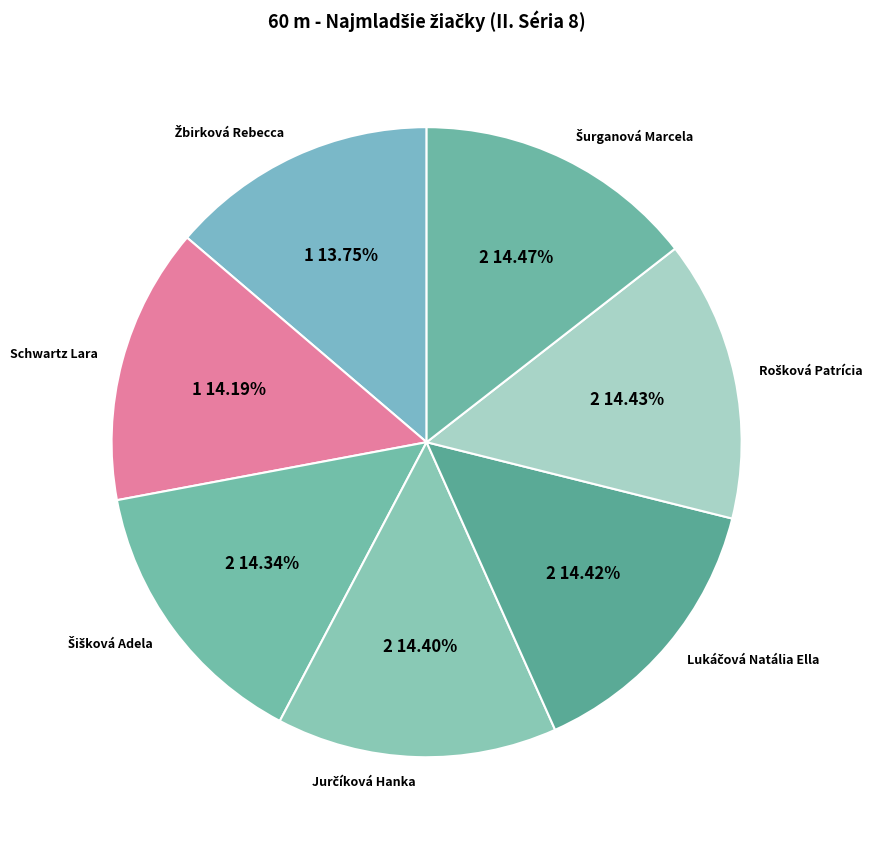

Is there a majority slice in this chart?

No